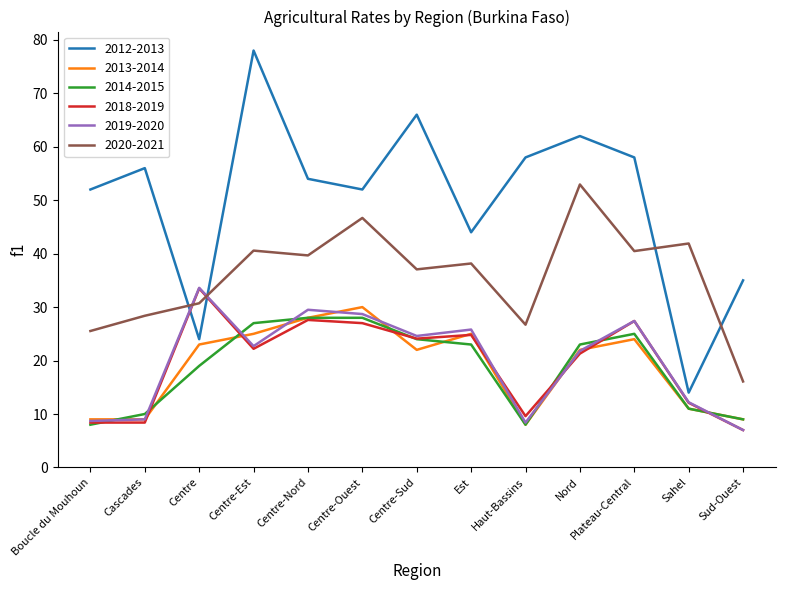

What is the maximum value shown in the chart?

78.0